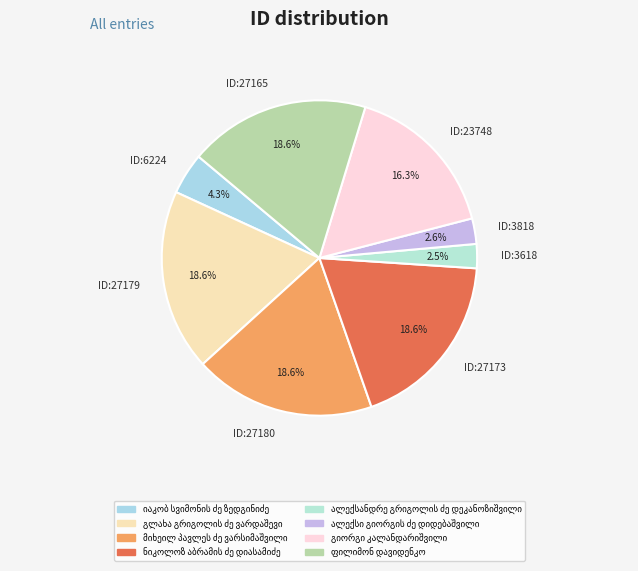

Which has a higher value, ID:27173 or ID:3618?

ID:27173